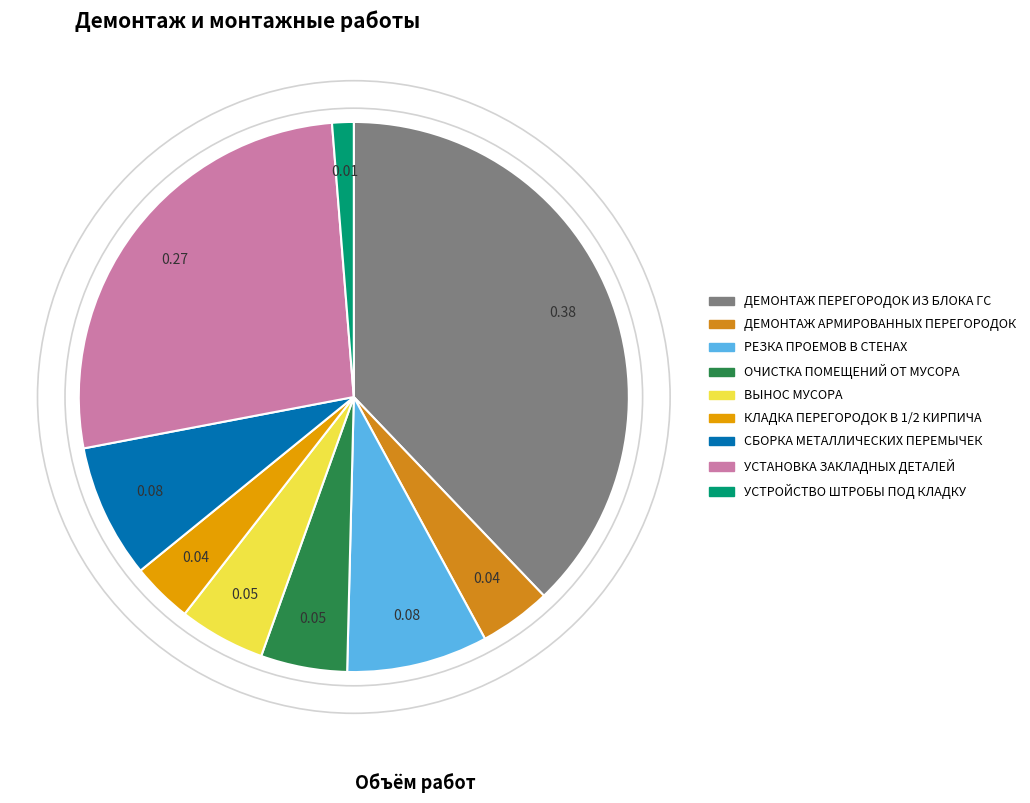

Which slice is the smallest?

УСТРОЙСТВО ШТРОБЫ ПОД КЛАДКУ